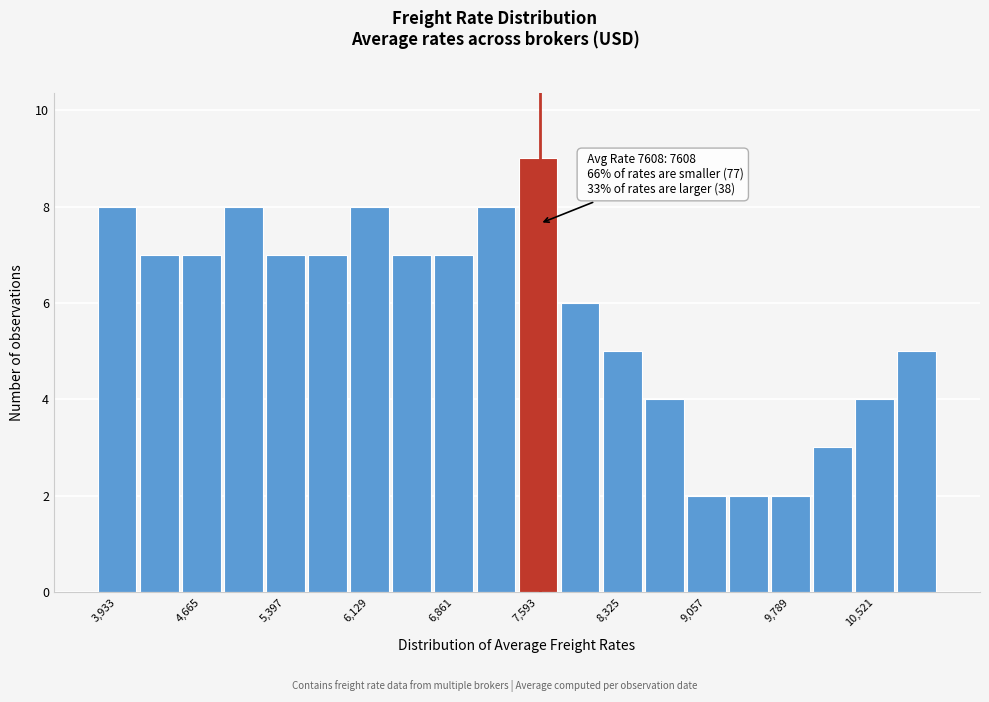

Read against the x-axis, roughly where is the centre of the tallest bar?

7600